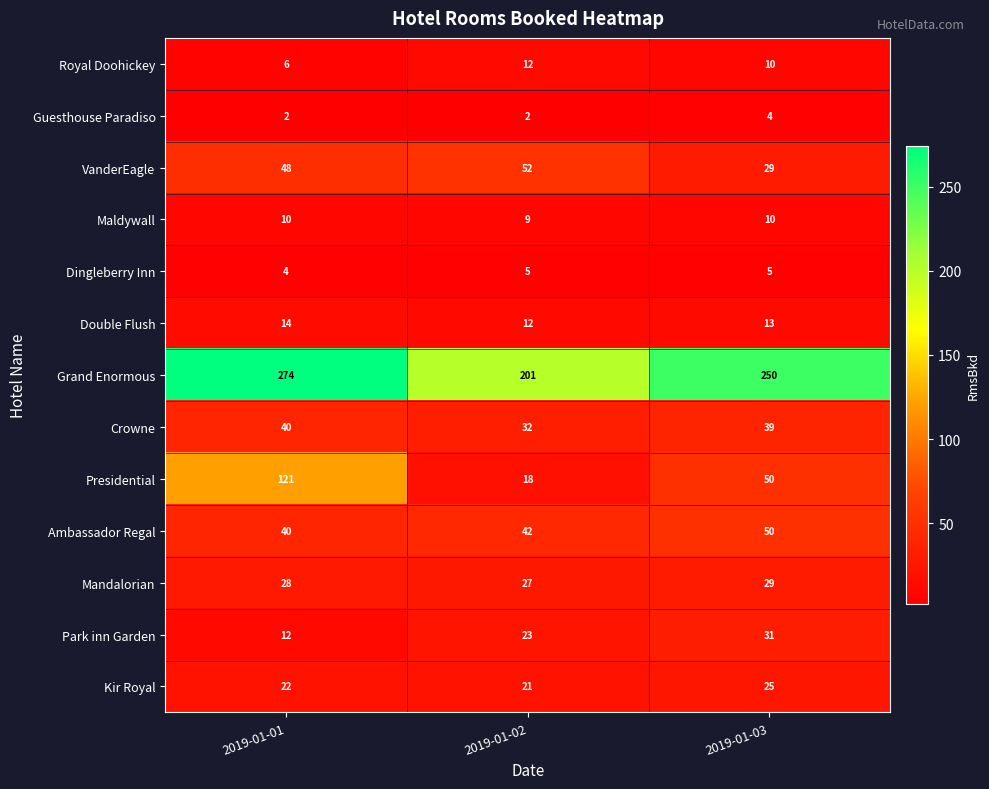

Which series changed the most between 2019-01-02 and 2019-01-03?

Grand Enormous